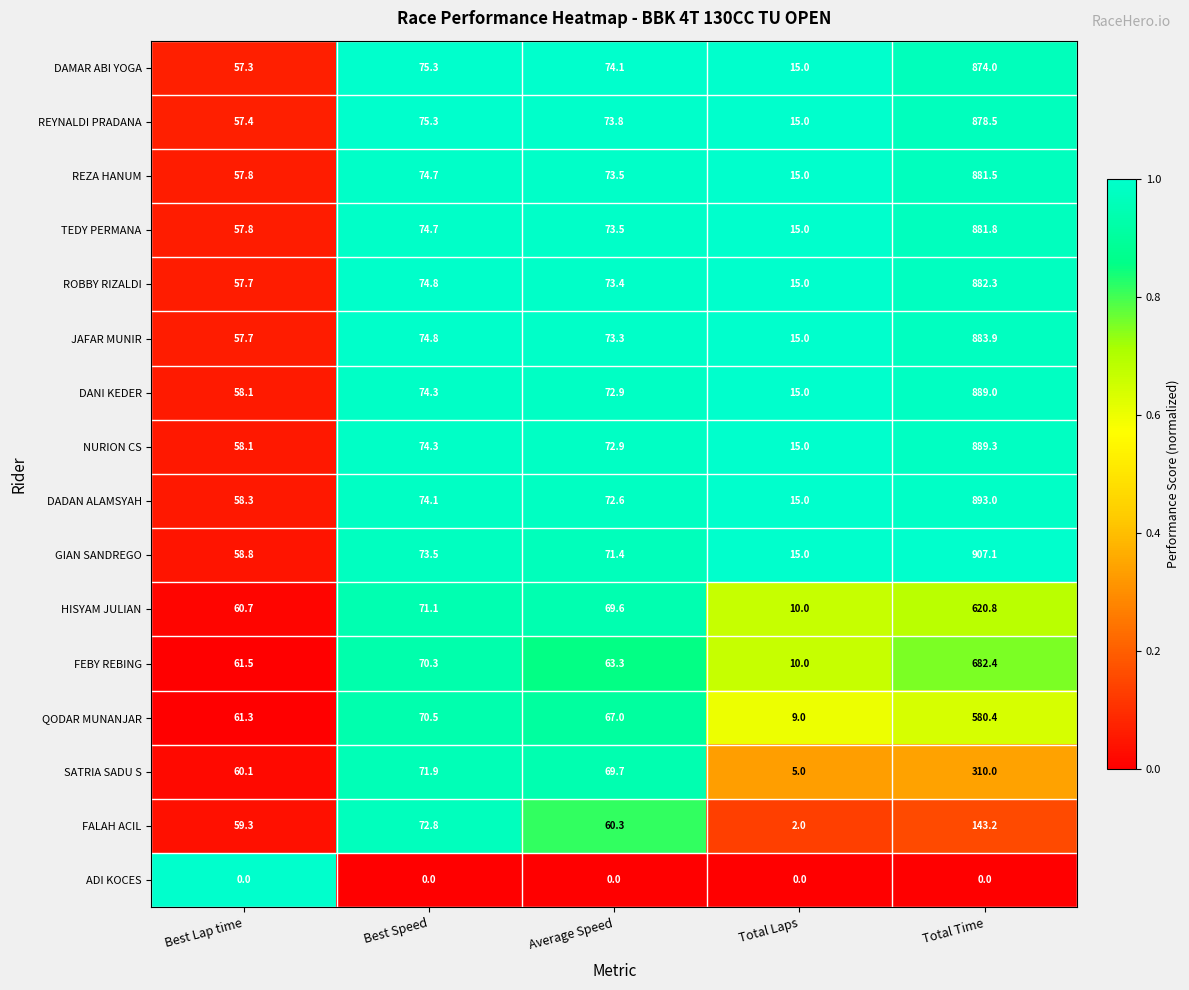

Which series changed the most between Best Lap time and Average Speed?

DAMAR ABI YOGA